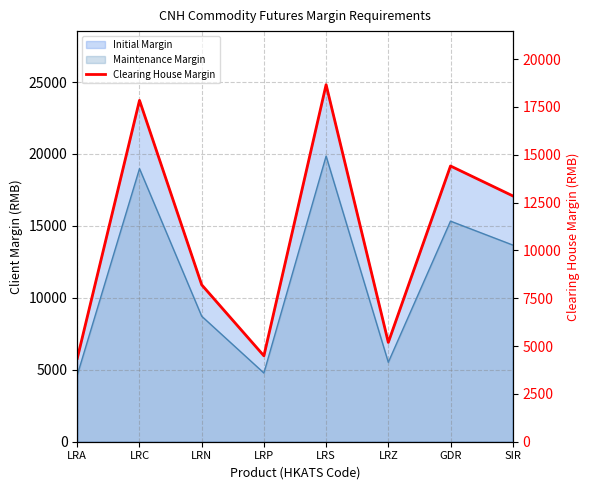

Read the value at SIR.

12850